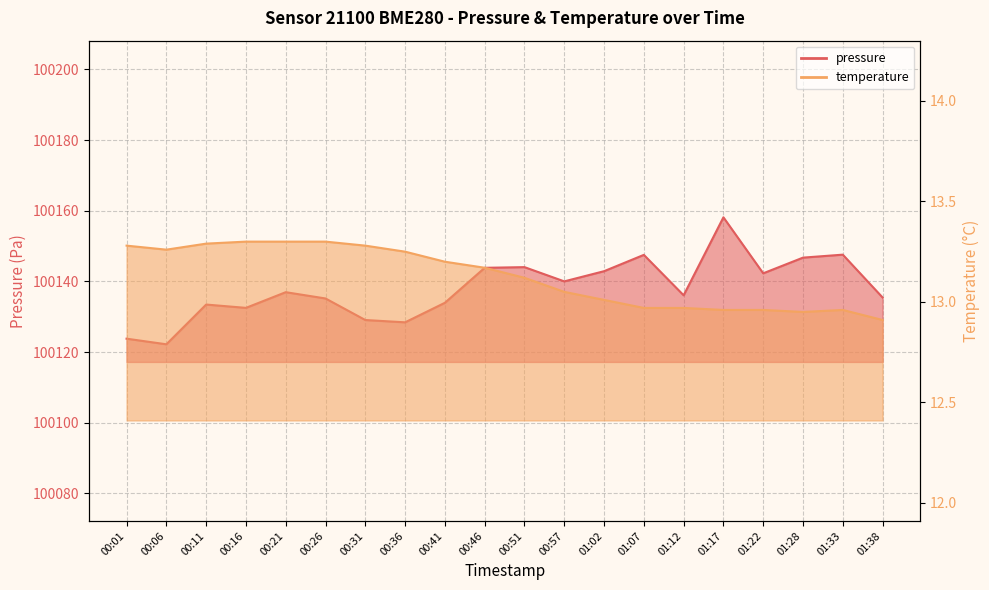

Read the temperature value at 00:57.

13.1